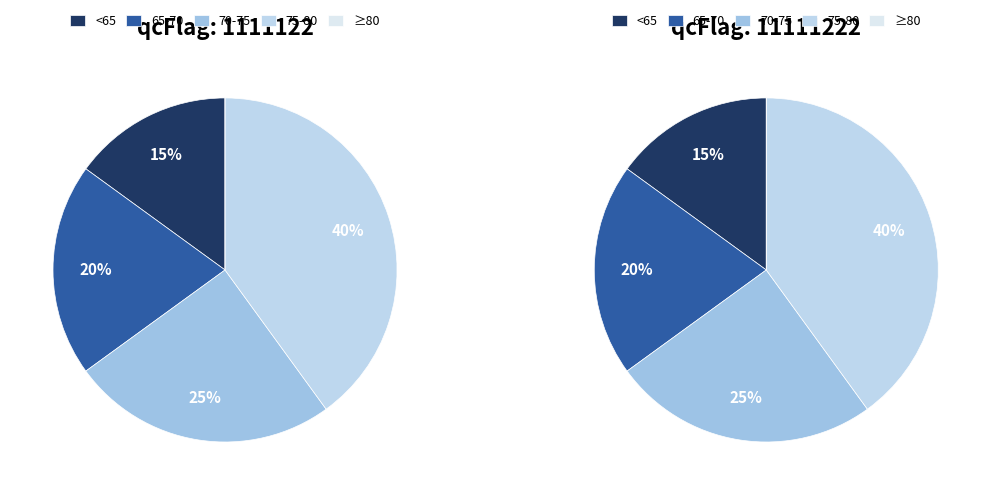

Does 1111122 account for over 50% of the chart?

No